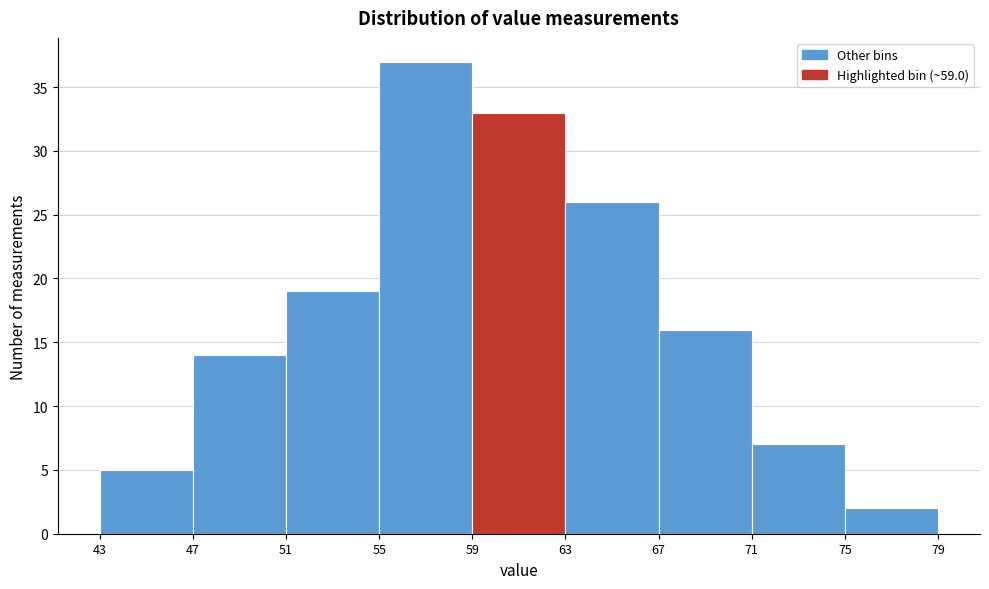

Reading left to right, list every bar in this chart as the range it spans on the x-axis followed by its height. The values are not printed on the chart, so give them approximately, as read against the axis.

43 to 47: 5
47 to 51: 14
51 to 55: 19
55 to 59: 37
59 to 63: 33
63 to 67: 26
67 to 71: 16
71 to 75: 7
75 to 79: 2